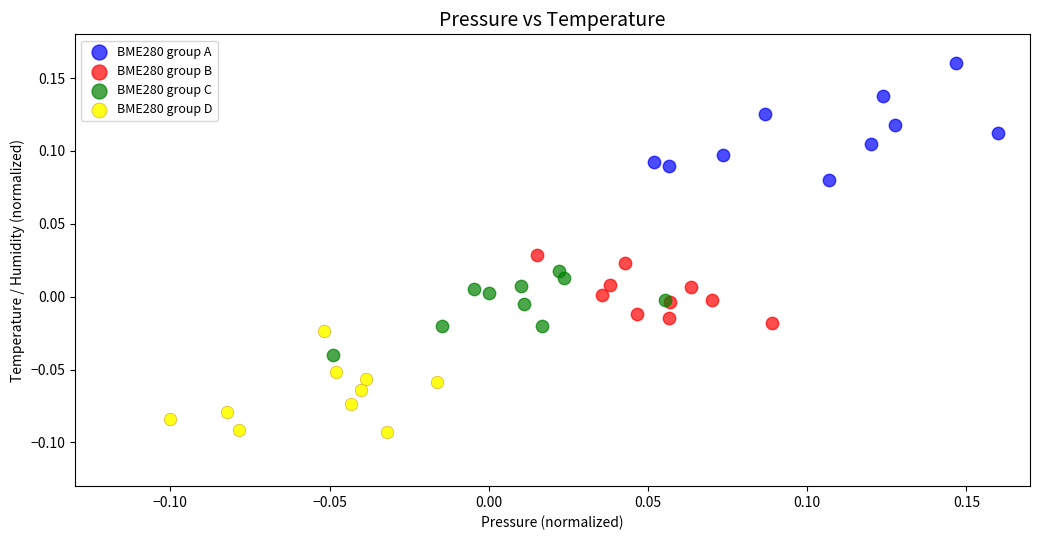

Which series reaches the maximum Y coordinate?

BME280 group A